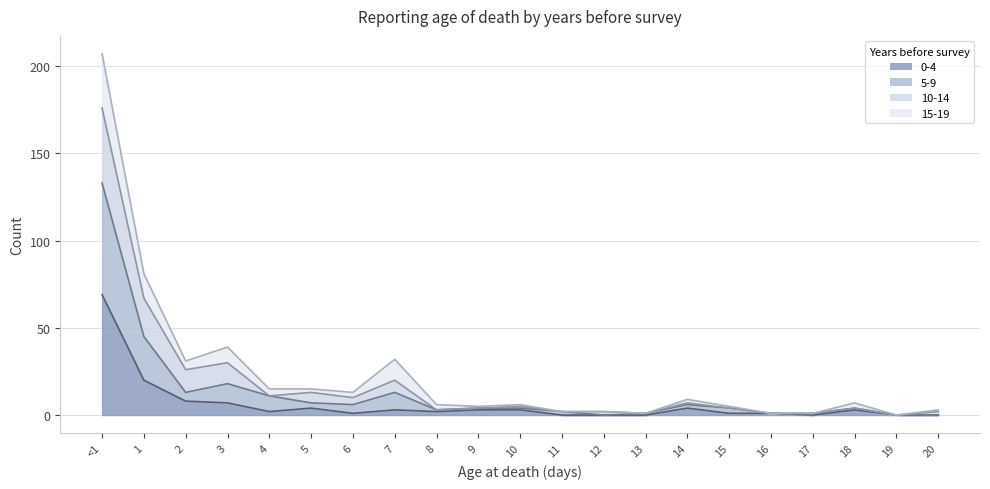

Which has a higher value, 19 or 10?

10